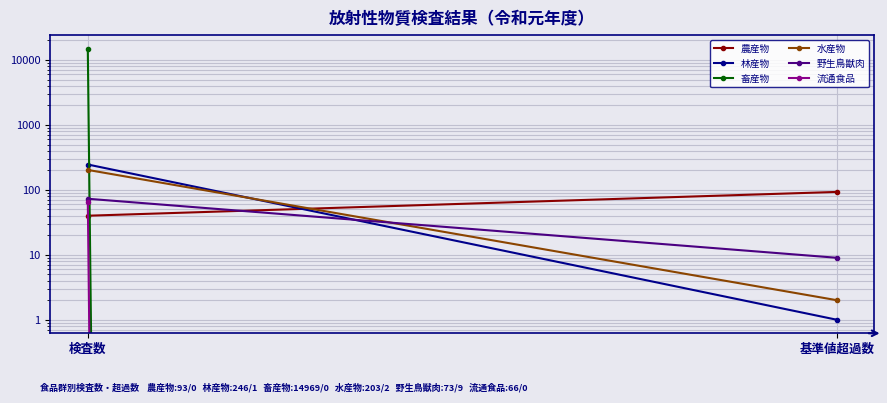

What is the greatest value displayed?

14969